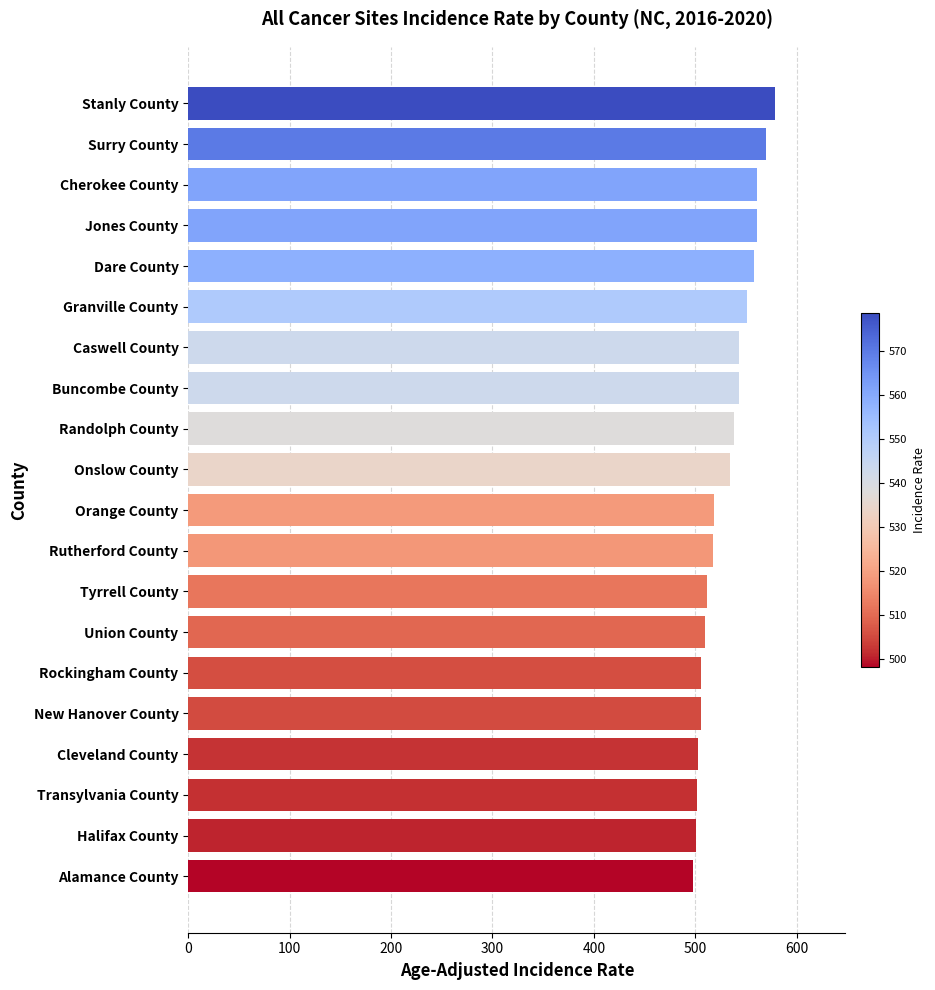

What is the ratio of the value at Halifax County to the value at Orange County?

1.0